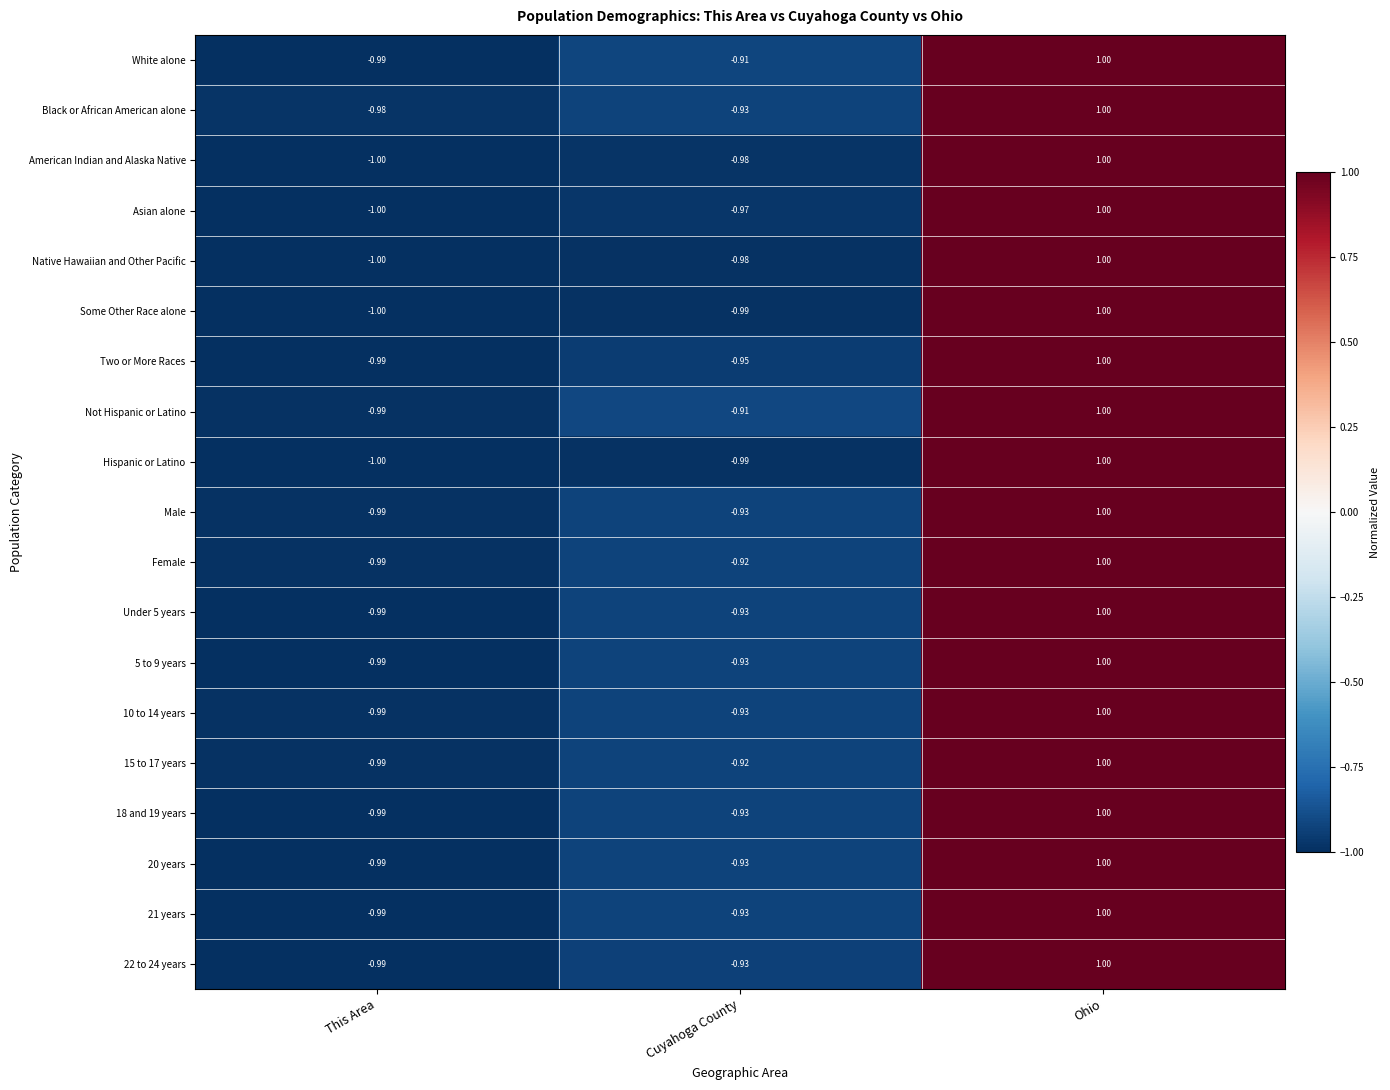

Which category has the lowest value across all series?

This Area